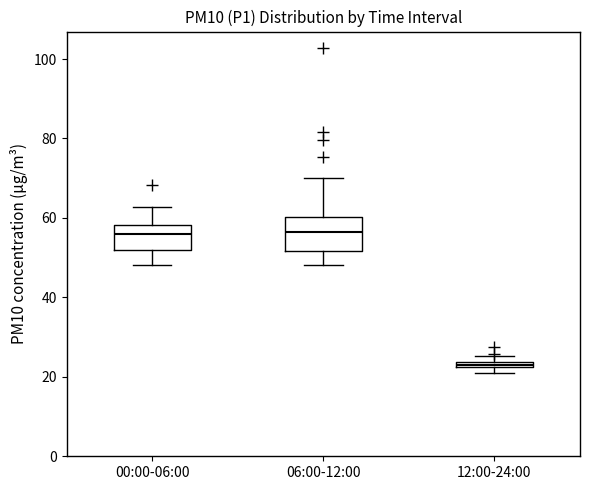

Which box has the lowest median line?

12:00-24:00